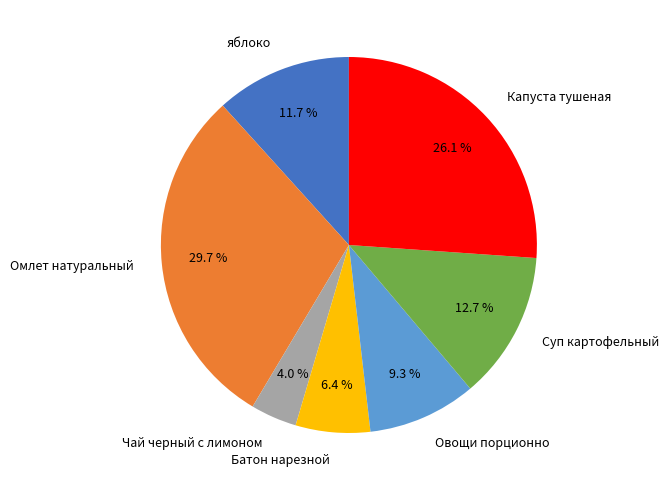

Is there a majority slice in this chart?

No